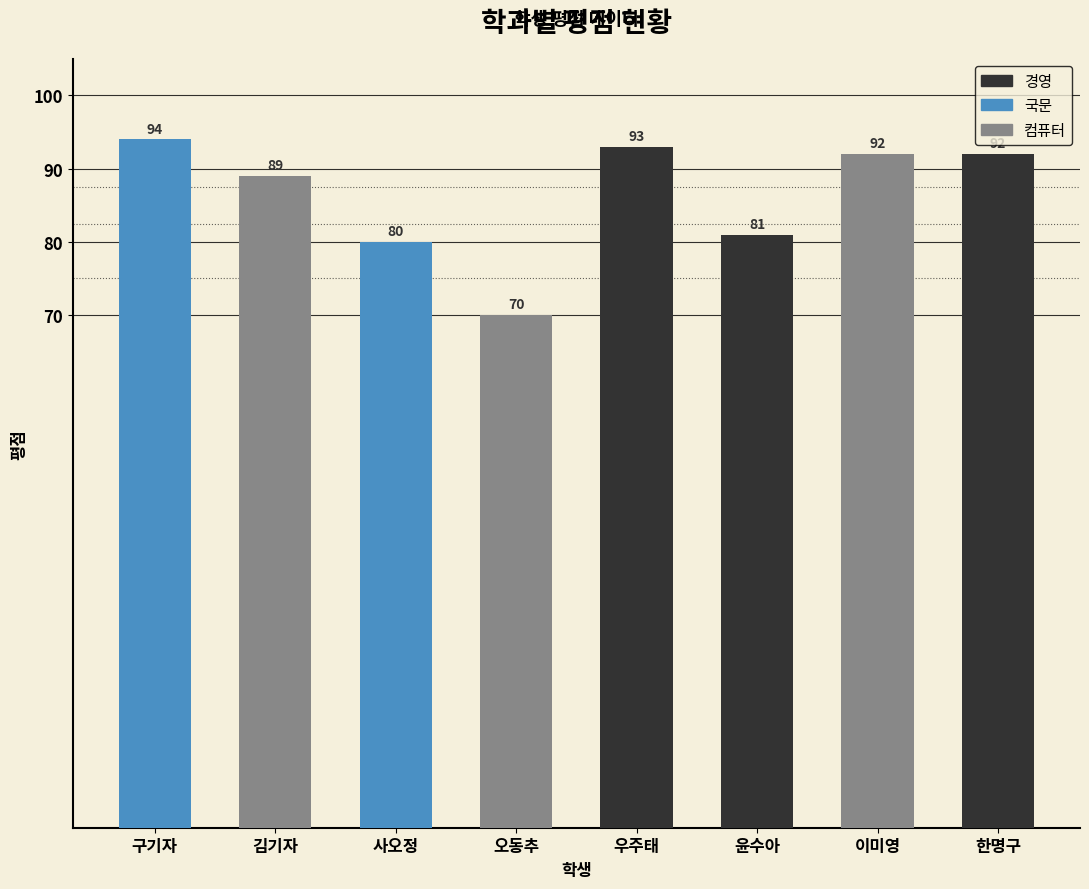

Rank the series at 한명구 from highest to lowest value.

경영, 국문, 컴퓨터